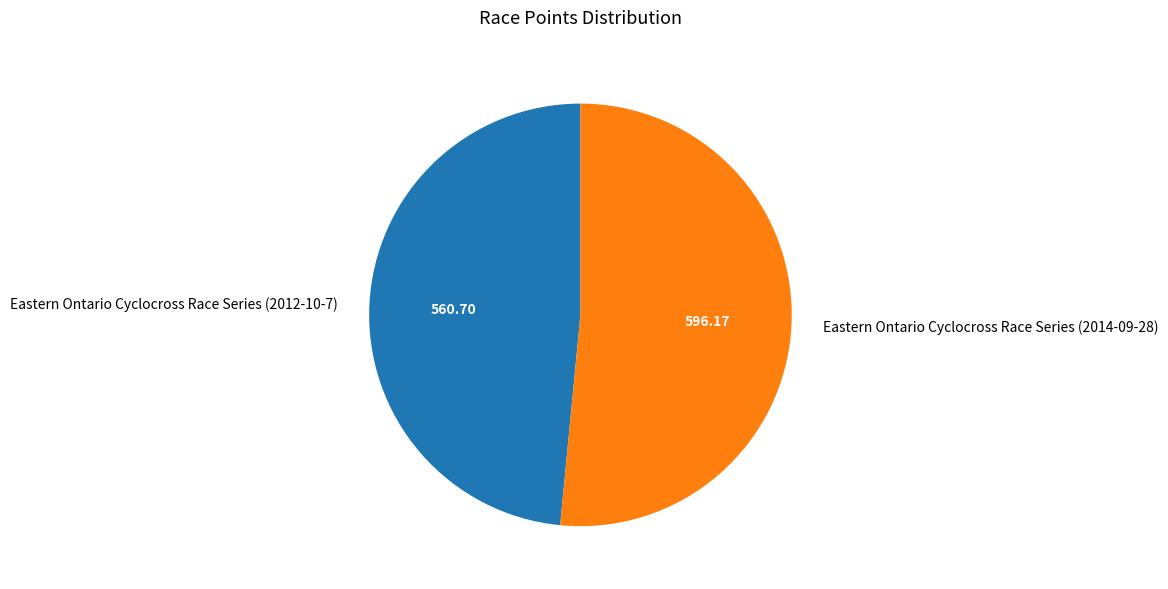

Which has a higher value, Eastern Ontario Cyclocross Race Series (2012-10-7) or Eastern Ontario Cyclocross Race Series (2014-09-28)?

Eastern Ontario Cyclocross Race Series (2014-09-28)